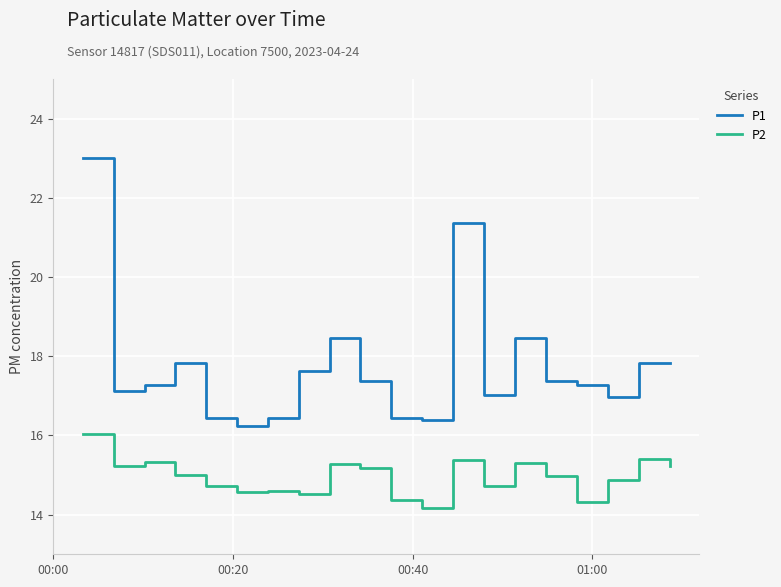

Count the number of data series in this chart.

2